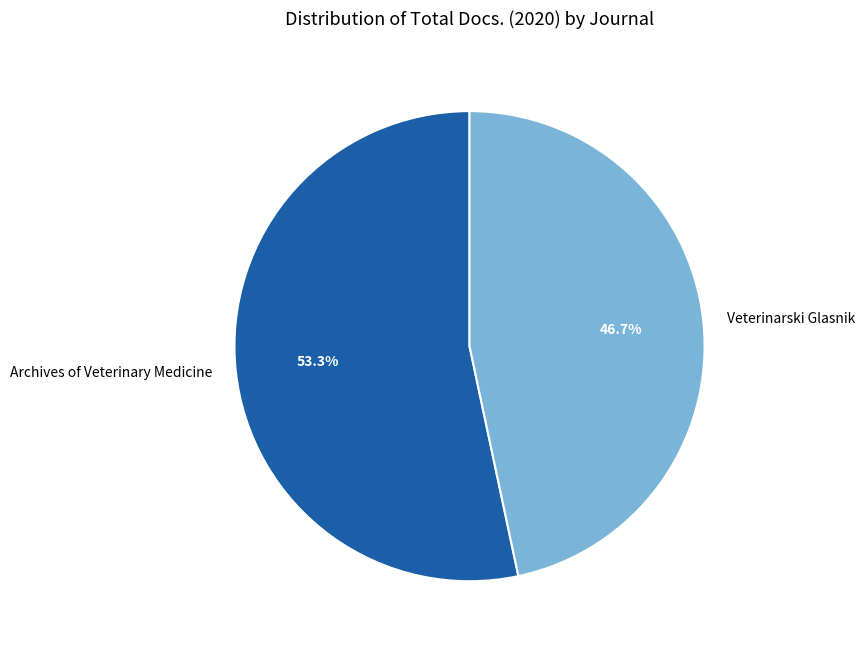

What is the ratio of the value at Veterinarski Glasnik to the value at Archives of Veterinary Medicine?

0.9